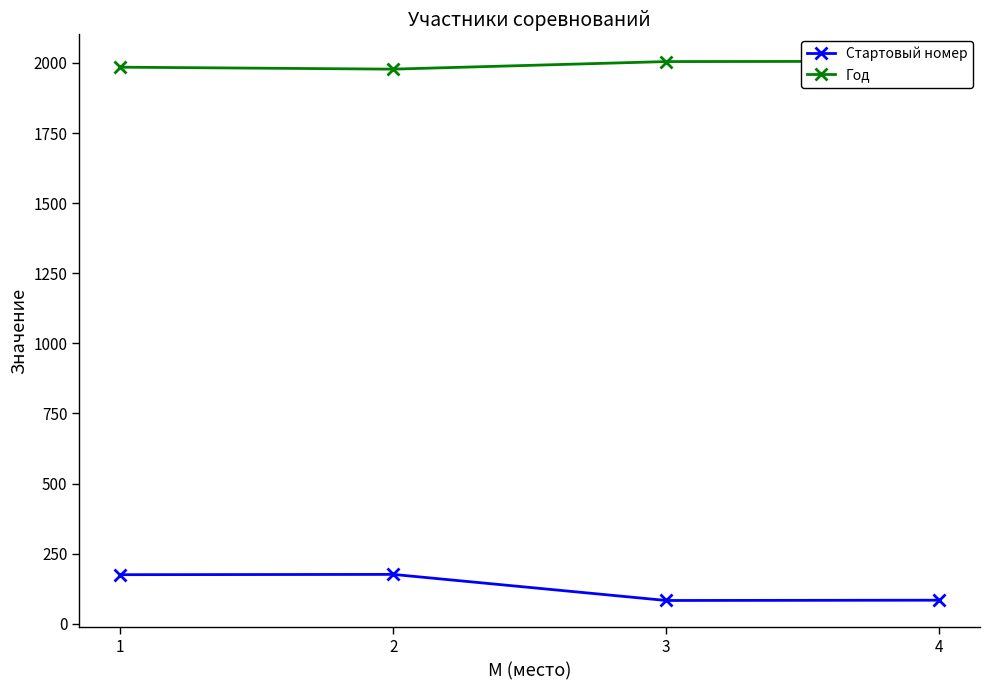

Count the number of data series in this chart.

2